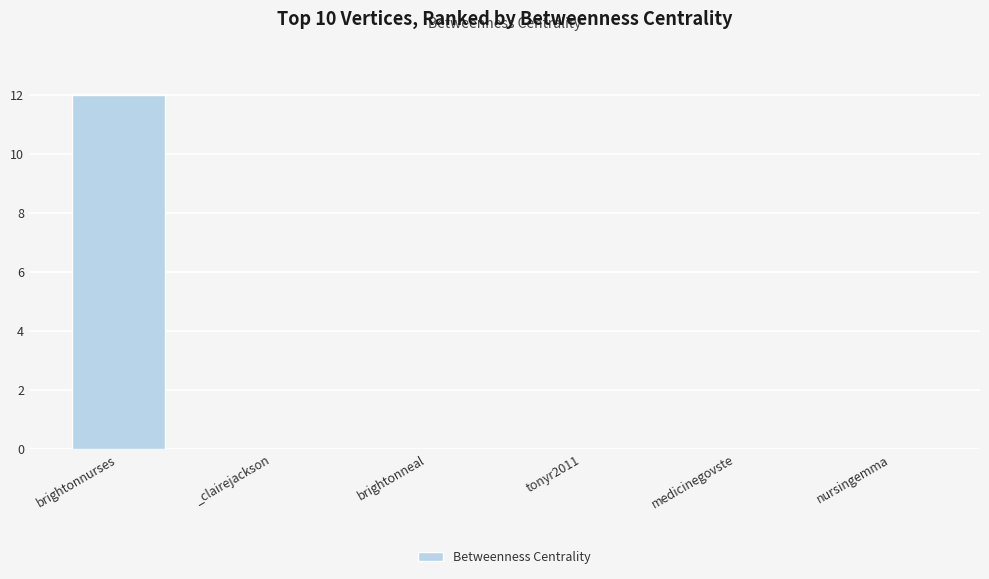

What is the maximum value shown in the chart?

12